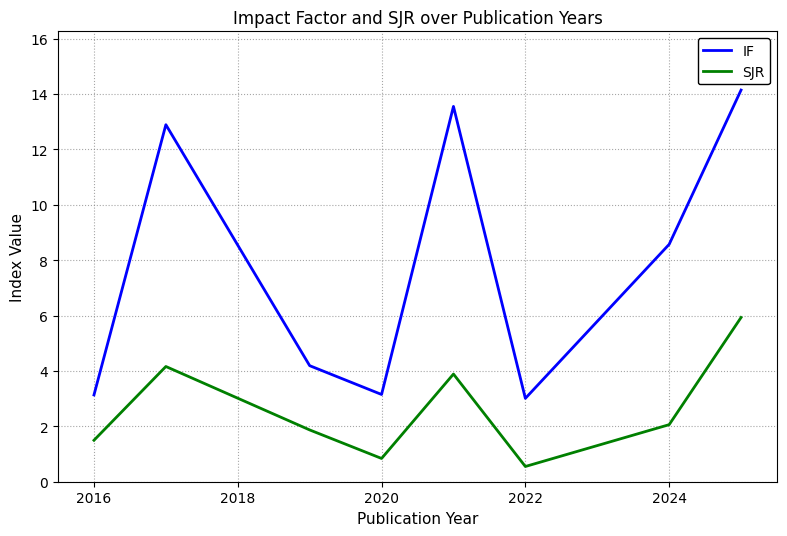

What is the minimum value shown in the chart?

0.6